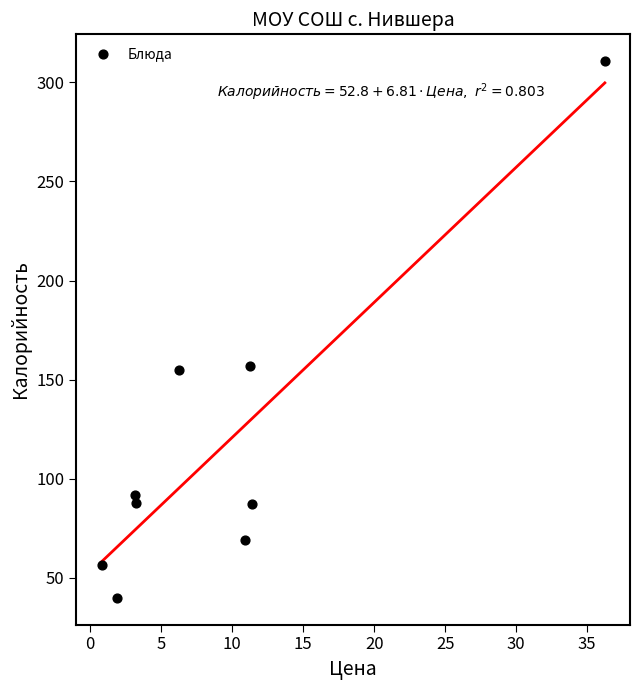

What is the average X value?

9.5